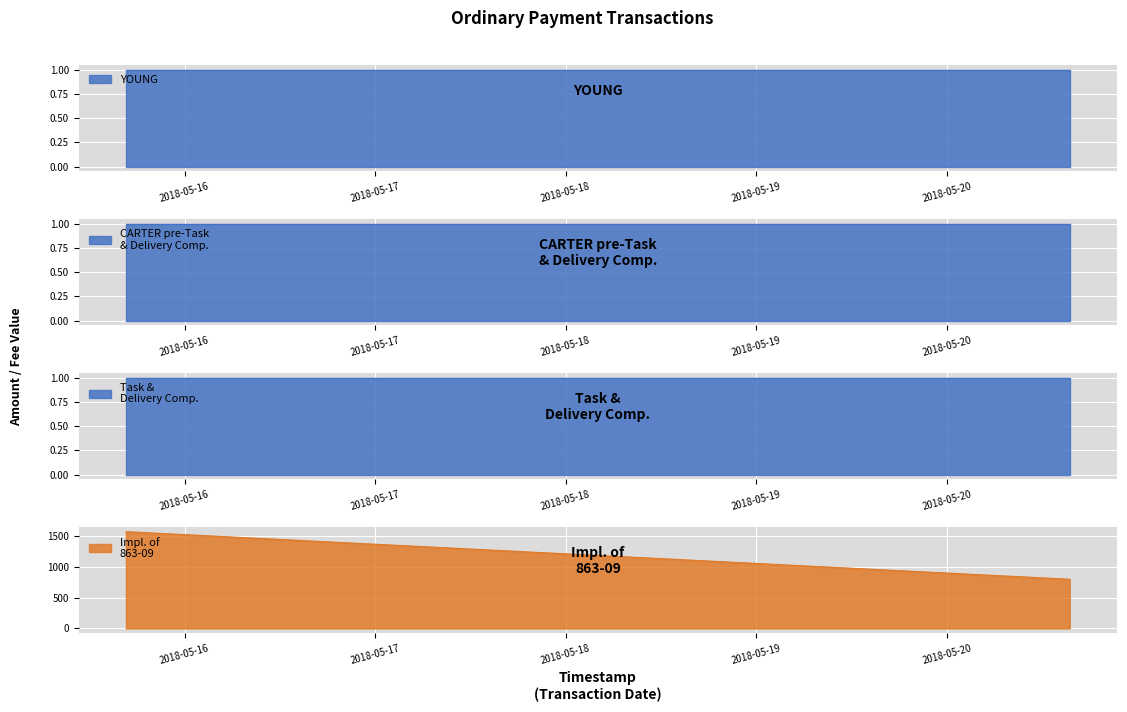

The value at 2018-05-15 16:42:58 is 1575.2. True or false?

True